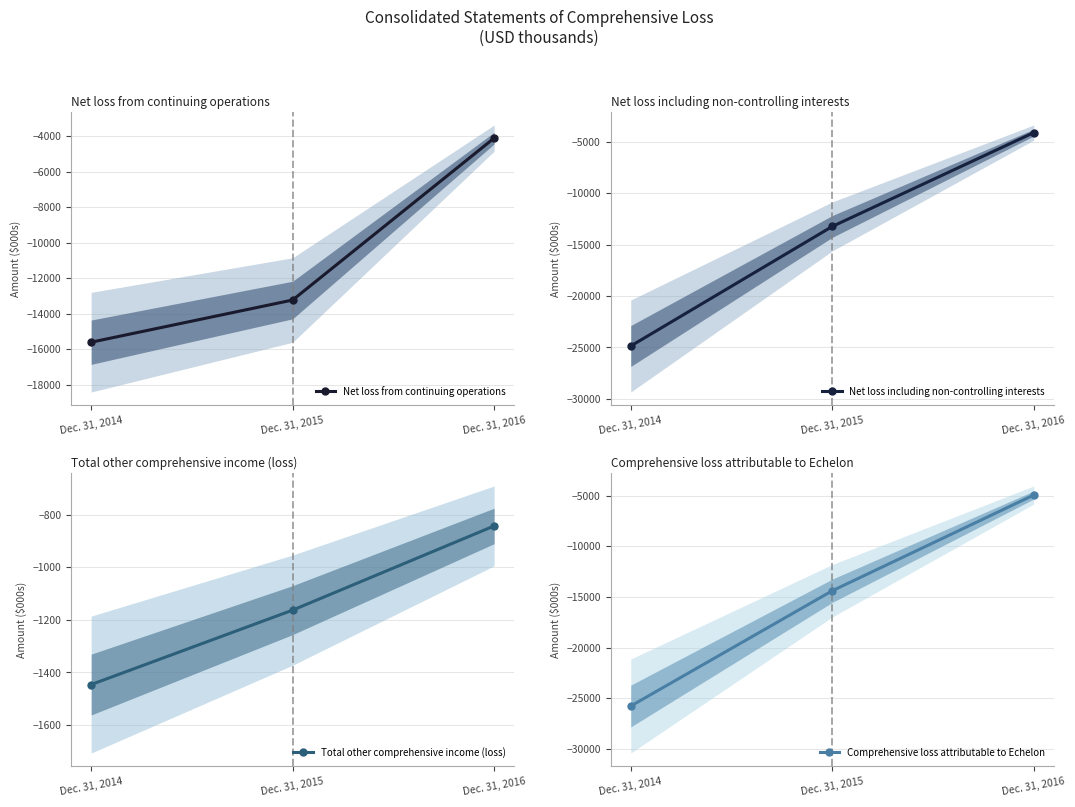

Which series has the largest range (max minus min)?

Comprehensive loss attributable to Echelon